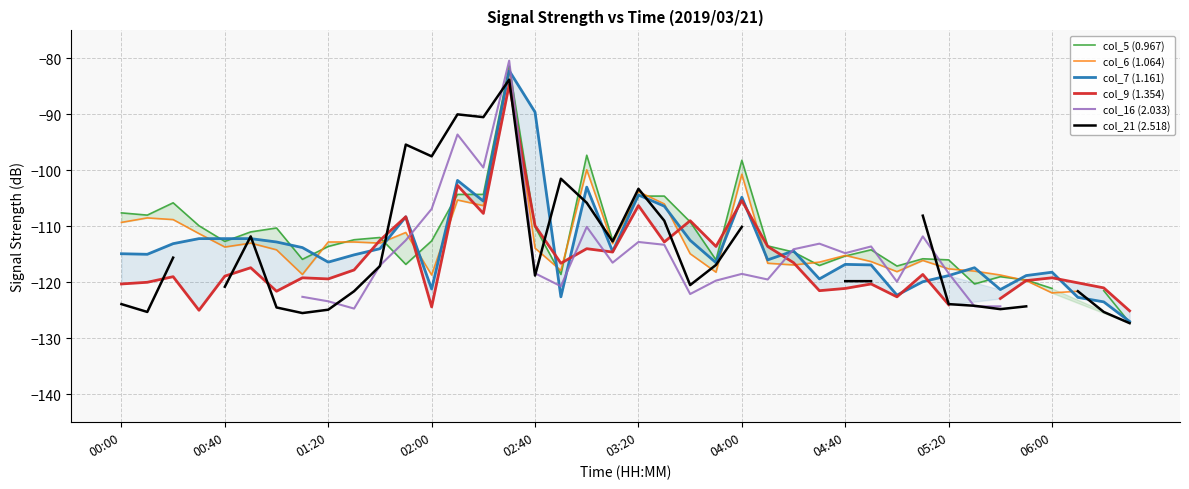

What is the highest value of the col_7 (1.161) series?

-82.2